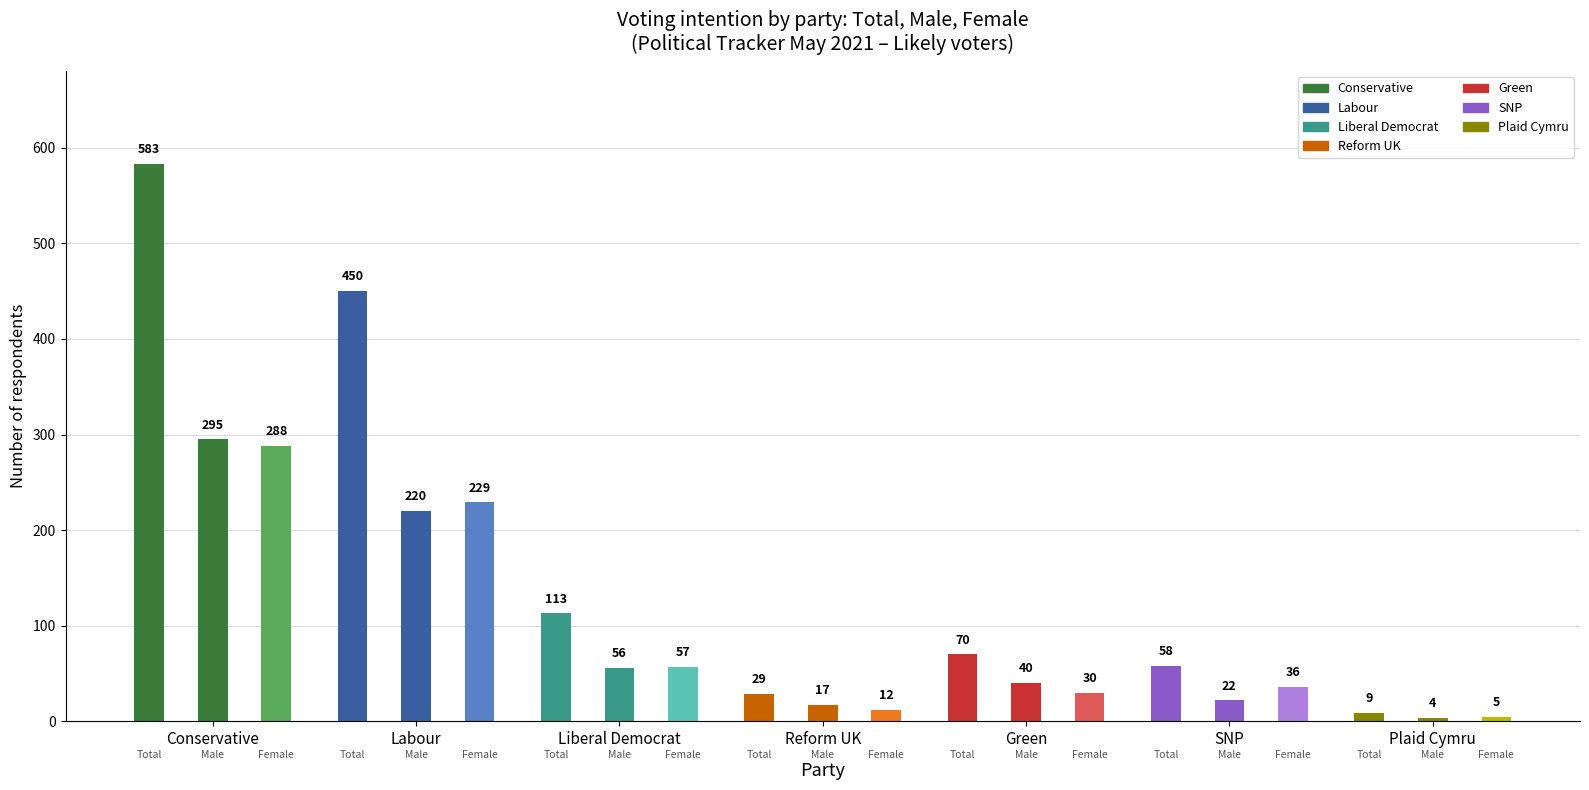

Reading left to right, transcribe all the data shown in this chart.

total: total=583	male=450	female=113	3=29	4=70	5=58	6=9
male: total=295	male=220	female=56	3=17	4=40	5=22	6=4
female: total=288	male=229	female=57	3=12	4=30	5=36	6=5